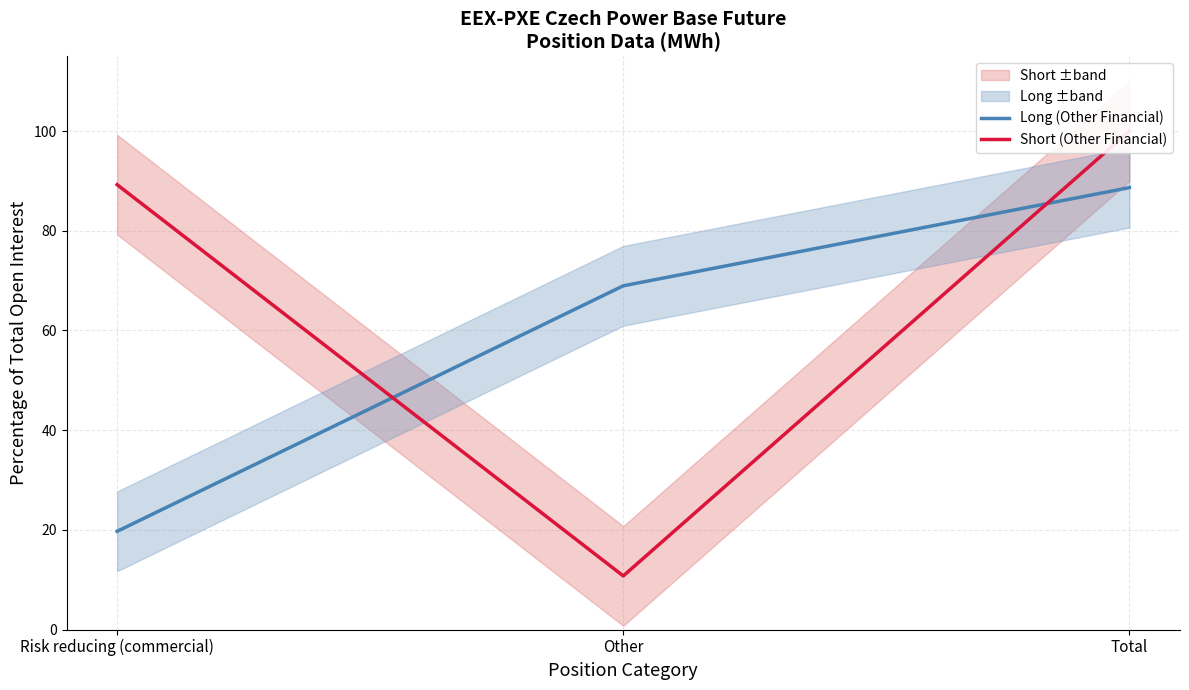

How many values in the Long (Other Financial) series exceed 68?

2